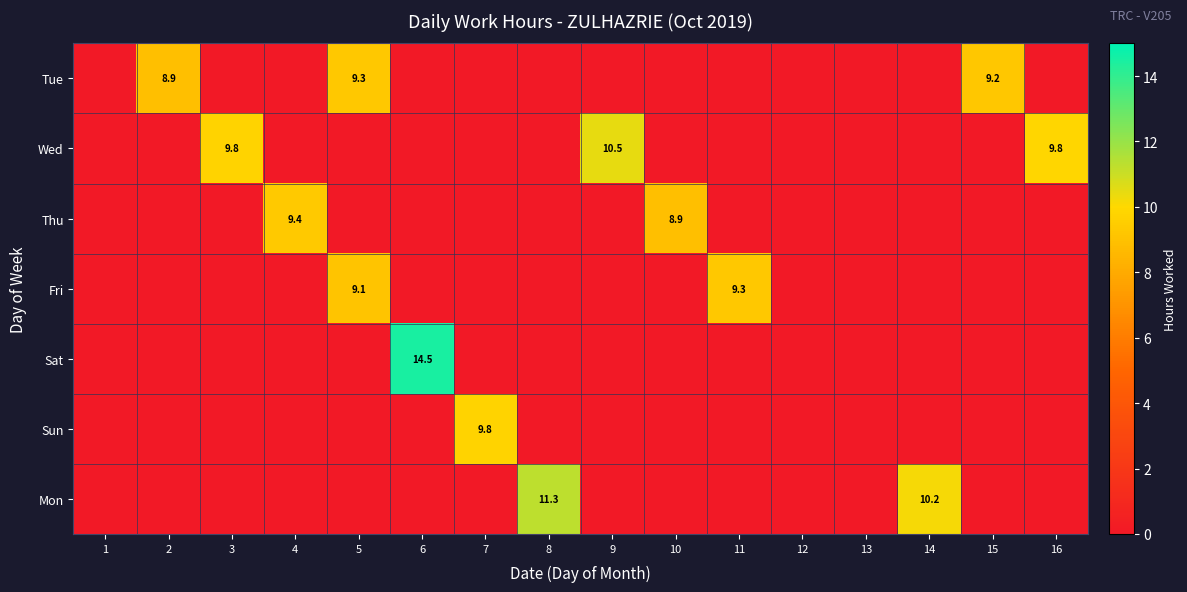

True or false: Sat has a value of 14.5 at 6.

True